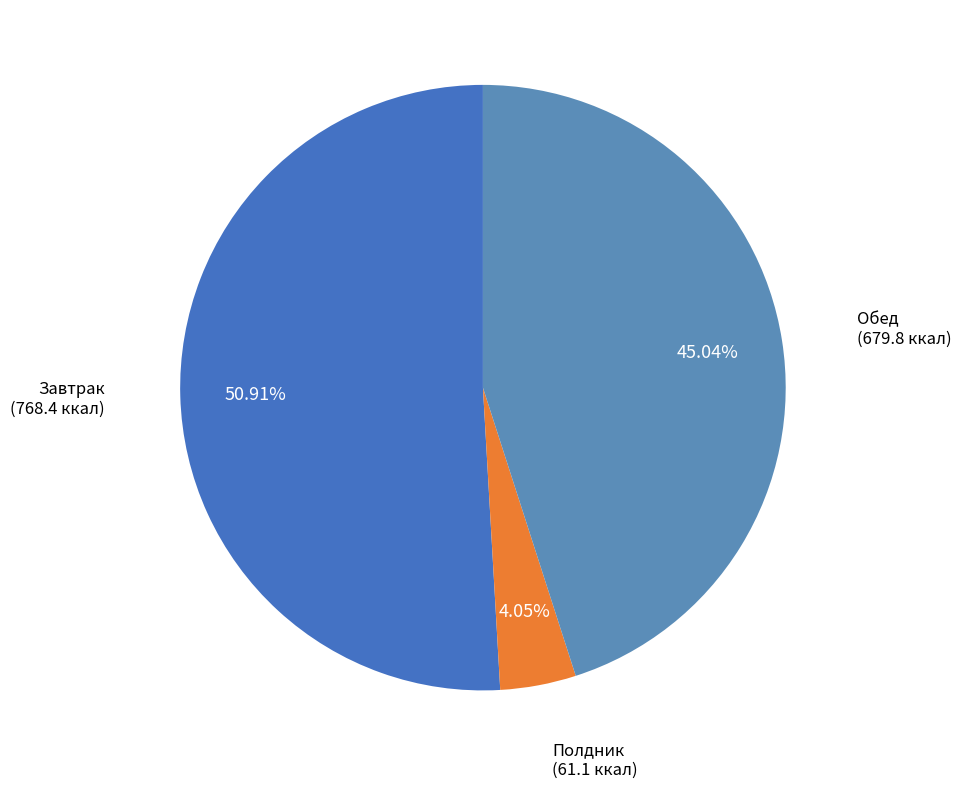

The Завтрак slice represents 51% of the pie. True or false?

True